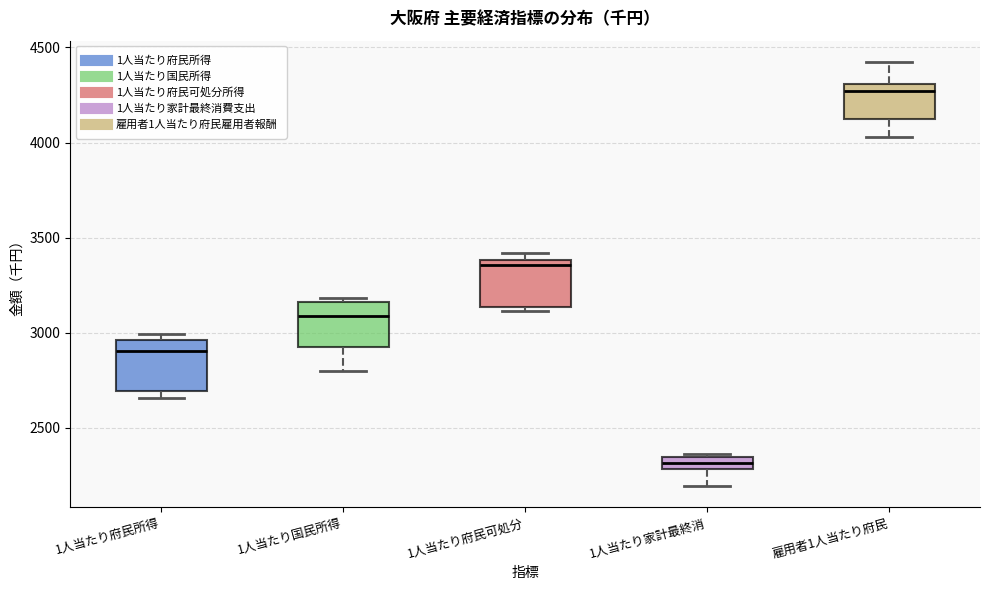

Where is the lower edge of the box for 1人当たり府民可処分 on the y-axis? The values are not printed on the chart, so give them approximately, as read against the axis.

3150